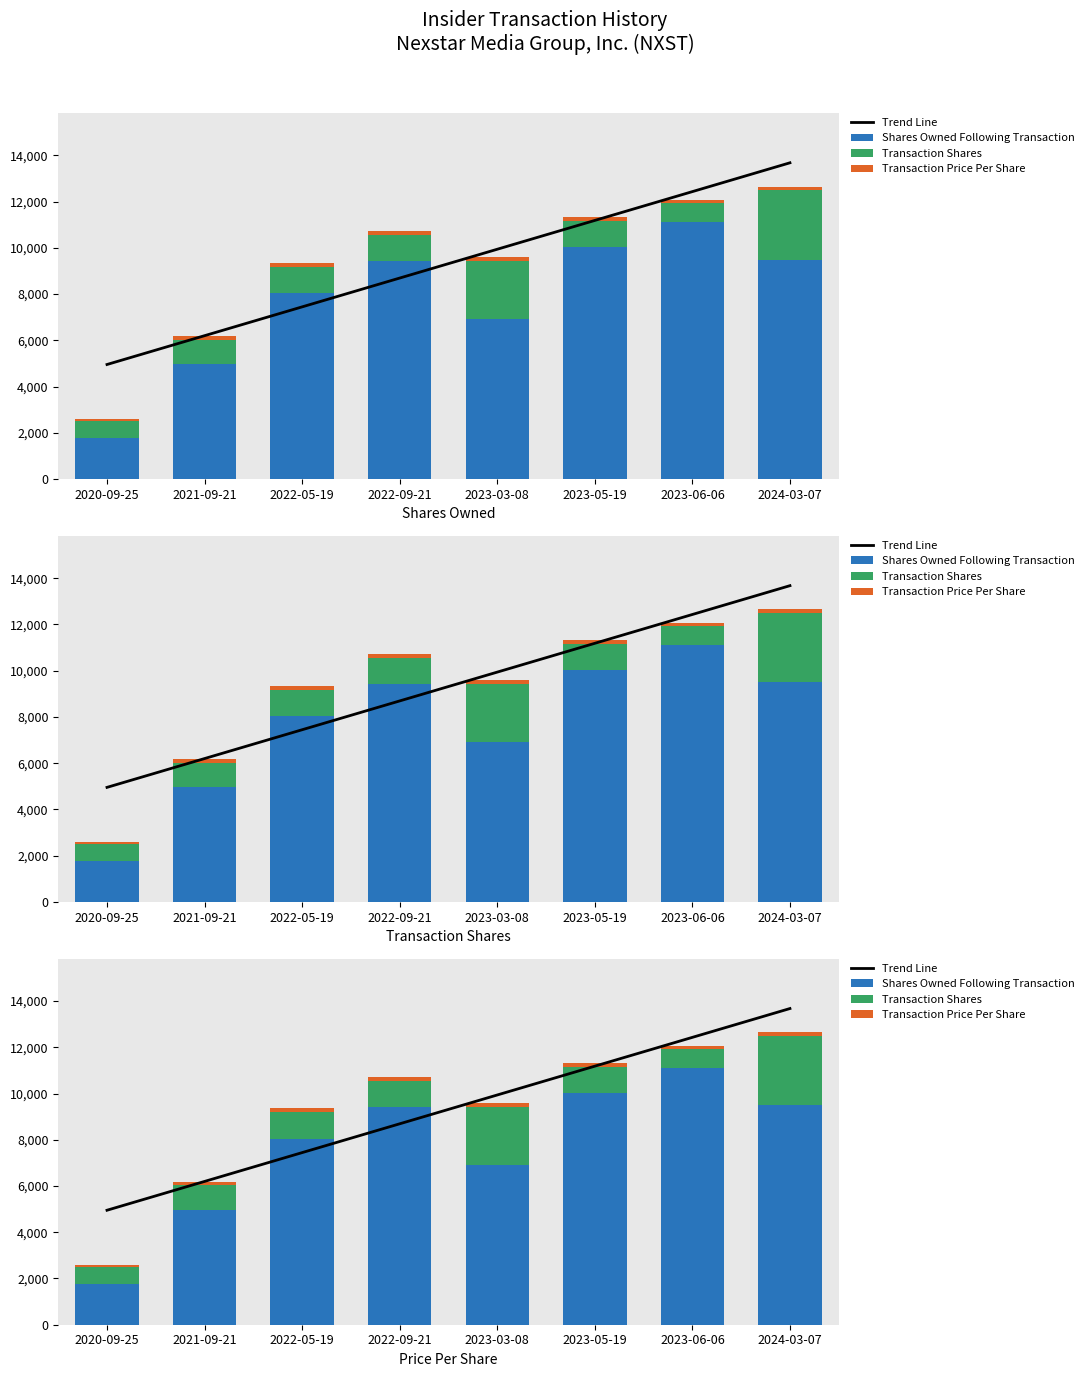

At which category is the sum across all series the highest?

2024-03-07